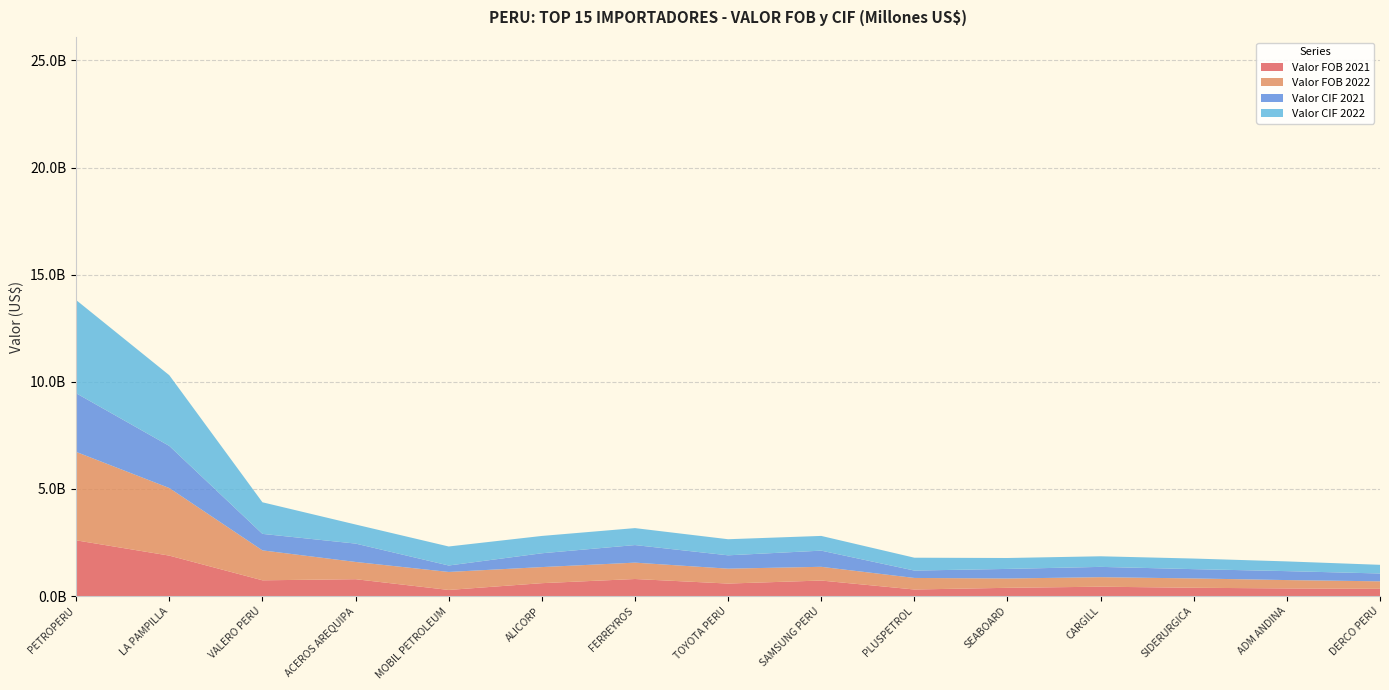

Reading left to right, transcribe all the data shown in this chart.

Valor FOB 2021: PETROPERU=2603124293.9	LA PAMPILLA=1889965252.1	VALERO PERU=737861227.1	ACEROS AREQUIPA=789709967.7	MOBIL PETROLEUM=288125089.9	ALICORP=604286210.8	FERREYROS=798552129.3	TOYOTA PERU=586253646.5	SAMSUNG PERU=727035758.0	PLUSPETROL=309275146.0	SEABOARD=387560668.5	CARGILL=439829321.9	SIDERURGICA=390369842.6	ADM ANDINA=358612984.1	DERCO PERU=340093171.5
Valor FOB 2022: PETROPERU=4126252997.3	LA PAMPILLA=3153965606.2	VALERO PERU=1396755329.2	ACEROS AREQUIPA=804547757.7	MOBIL PETROLEUM=839771333.9	ALICORP=750525643.0	FERREYROS=763884060.4	TOYOTA PERU=695169245.0	SAMSUNG PERU=640560138.3	PLUSPETROL=538534671.7	SEABOARD=434428203.1	CARGILL=443890293.2	SIDERURGICA=434905390.8	ADM ANDINA=390241679.7	DERCO PERU=349759234.9
Valor CIF 2021: PETROPERU=2736241085.7	LA PAMPILLA=1964368393.8	VALERO PERU=769662424.2	ACEROS AREQUIPA=856923916.1	MOBIL PETROLEUM=300684620.6	ALICORP=644713786.6	FERREYROS=820116792.9	TOYOTA PERU=622663338.6	SAMSUNG PERU=754535141.3	PLUSPETROL=344564740.2	SEABOARD=447540918.0	CARGILL=480786473.9	SIDERURGICA=433676429.4	ADM ANDINA=417466144.1	DERCO PERU=366548621.9
Valor CIF 2022: PETROPERU=4348714708.0	LA PAMPILLA=3298833181.8	VALERO PERU=1474269668.5	ACEROS AREQUIPA=890710347.7	MOBIL PETROLEUM=887460159.1	ALICORP=808611438.7	FERREYROS=791348037.0	TOYOTA PERU=750634086.4	SAMSUNG PERU=687206449.9	PLUSPETROL=600309196.9	SEABOARD=509431716.2	CARGILL=494315042.2	SIDERURGICA=494255495.7	ADM ANDINA=453606010.4	DERCO PERU=404218524.9